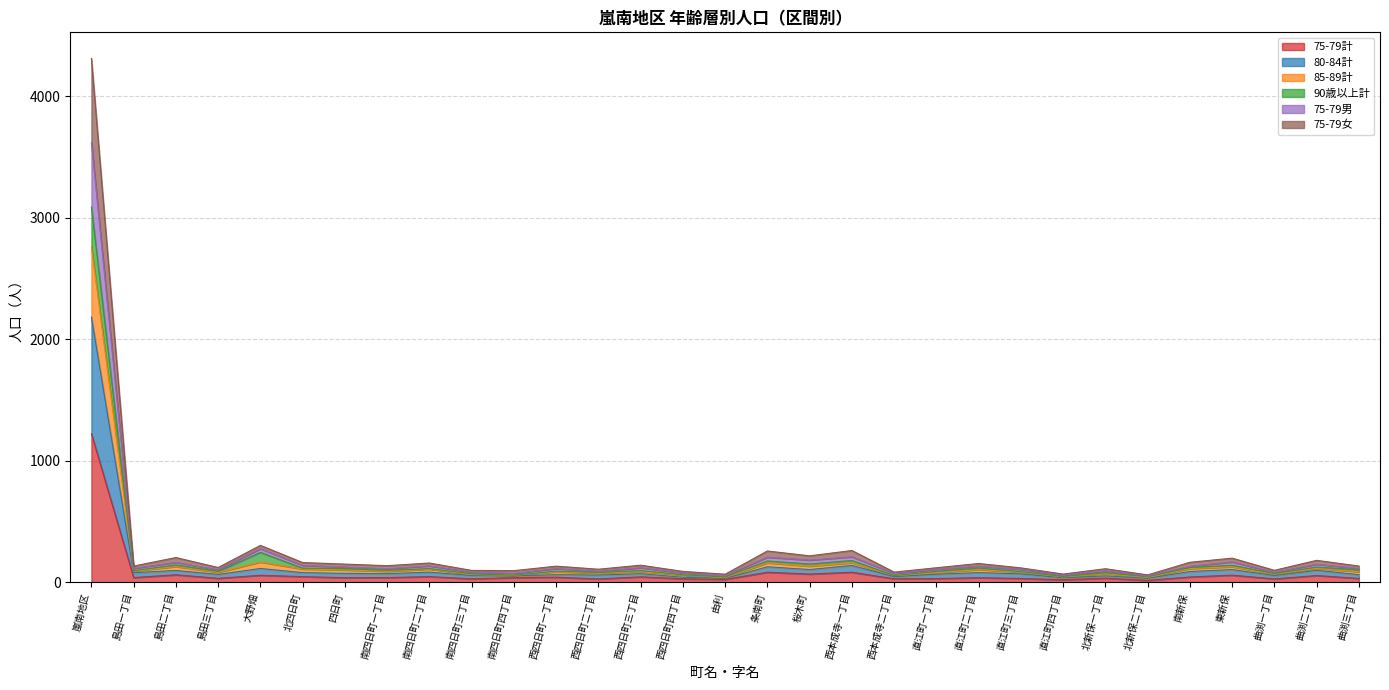

At which category is the sum across all series the highest?

嵐南地区